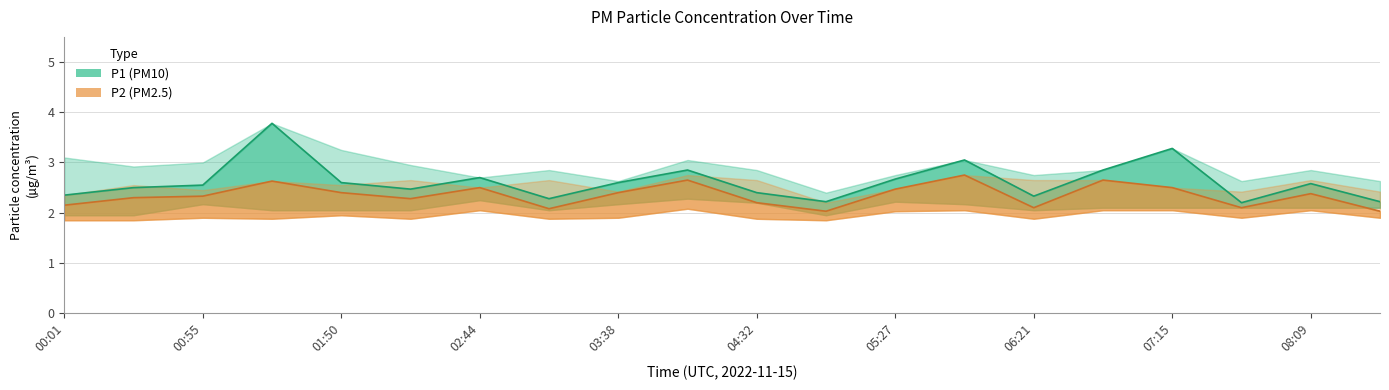

Reading left to right, what are all the values shown in this chart?

P1: 00:01=2.4	00:28=2.5	00:55=2.5	01:22=3.8	01:50=2.6	02:17=2.5	02:44=2.7	03:11=2.3	03:38=2.6	04:05=2.9	04:32=2.4	05:00=2.2	05:27=2.7	05:54=3.0	06:21=2.3	06:48=2.9	07:15=3.3	07:42=2.2	08:09=2.6	08:36=2.2
P1_upper: 00:01=3.1	00:28=2.9	00:55=3.0	01:22=3.8	01:50=3.2	02:17=3.0	02:44=2.7	03:11=2.9	03:38=2.6	04:05=3.0	04:32=2.9	05:00=2.4	05:27=2.8	05:54=3.0	06:21=2.8	06:48=2.9	07:15=3.3	07:42=2.6	08:09=2.9	08:36=2.6
P1_lower: 00:01=1.9	00:28=1.9	00:55=2.2	01:22=2.0	01:50=2.0	02:17=2.0	02:44=2.2	03:11=2.0	03:38=2.2	04:05=2.3	04:32=2.2	05:00=1.9	05:27=2.2	05:54=2.2	06:21=2.0	06:48=2.1	07:15=2.1	07:42=2.1	08:09=2.1	08:36=2.1
P2: 00:01=2.1	00:28=2.3	00:55=2.3	01:22=2.6	01:50=2.4	02:17=2.3	02:44=2.5	03:11=2.1	03:38=2.4	04:05=2.6	04:32=2.2	05:00=2.0	05:27=2.5	05:54=2.8	06:21=2.1	06:48=2.6	07:15=2.5	07:42=2.1	08:09=2.4	08:36=2.0
P2_upper: 00:01=2.4	00:28=2.5	00:55=2.5	01:22=2.6	01:50=2.5	02:17=2.6	02:44=2.5	03:11=2.6	03:38=2.4	04:05=2.8	04:32=2.6	05:00=2.2	05:27=2.5	05:54=2.8	06:21=2.6	06:48=2.6	07:15=2.5	07:42=2.4	08:09=2.6	08:36=2.4
P2_lower: 00:01=1.9	00:28=1.9	00:55=1.9	01:22=1.9	01:50=1.9	02:17=1.9	02:44=2.0	03:11=1.9	03:38=1.9	04:05=2.1	04:32=1.9	05:00=1.9	05:27=2.0	05:54=2.0	06:21=1.9	06:48=2.0	07:15=2.0	07:42=1.9	08:09=2.0	08:36=1.9